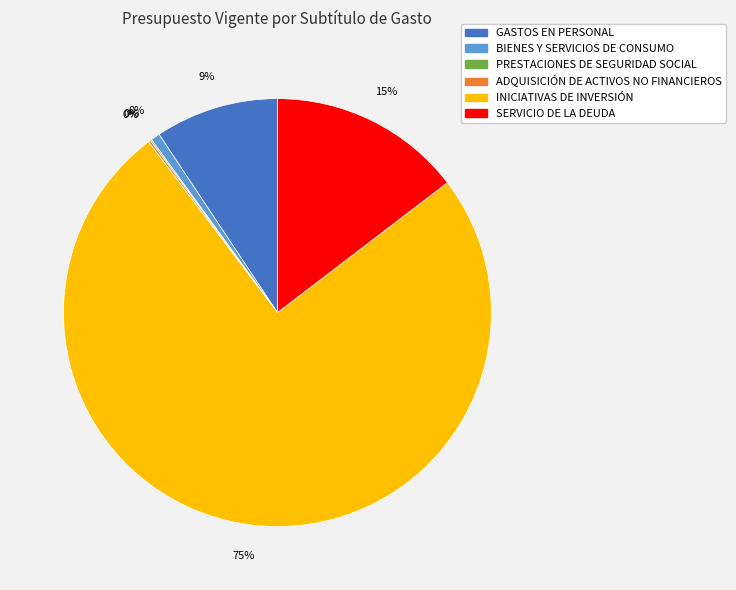

To the nearest percent, what is the average slice percentage?

17%